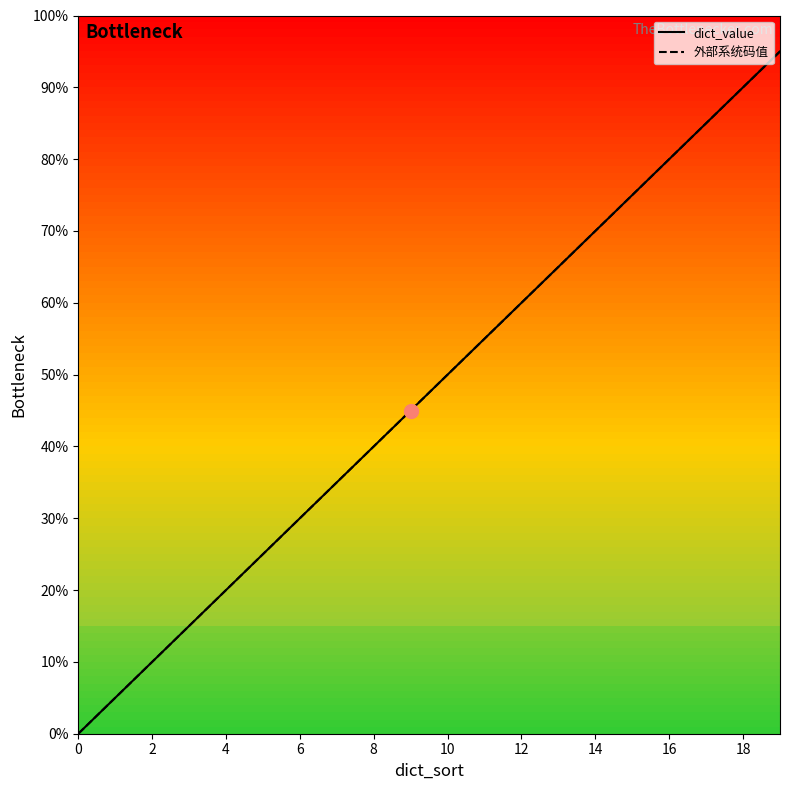

At which label does 外部系统码值 first exceed 10?

11